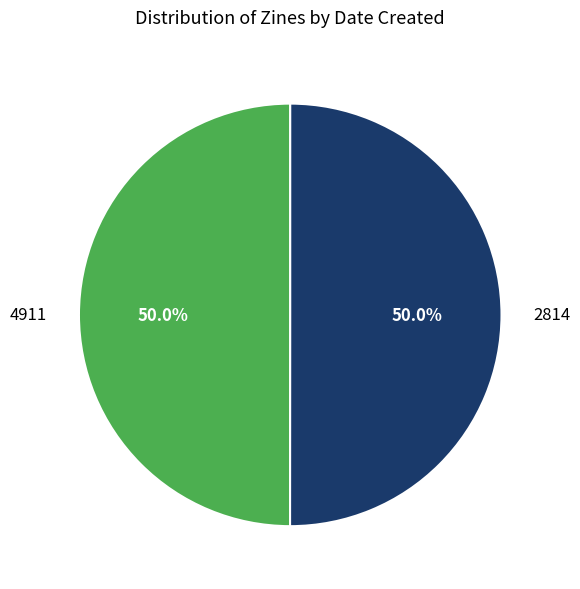

Do 4911 and 2814 together represent more than half of the pie?

Yes